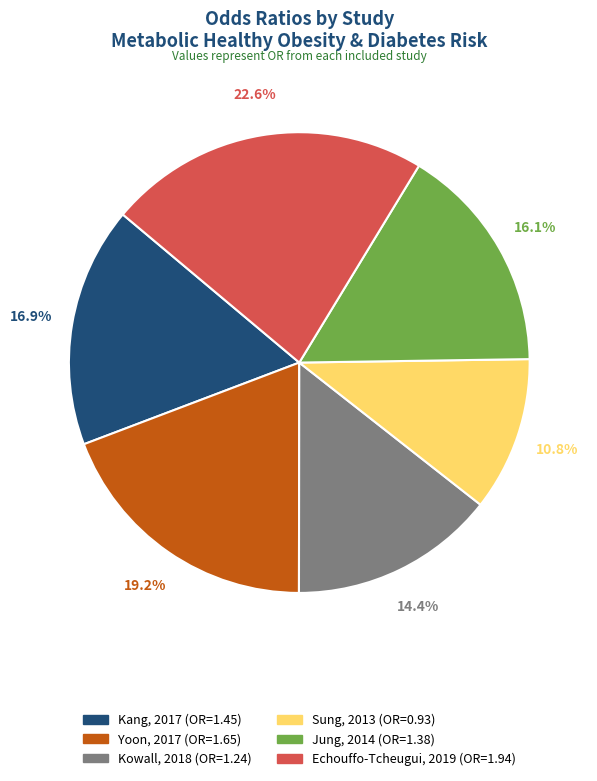

How many slices are in this pie chart?

6